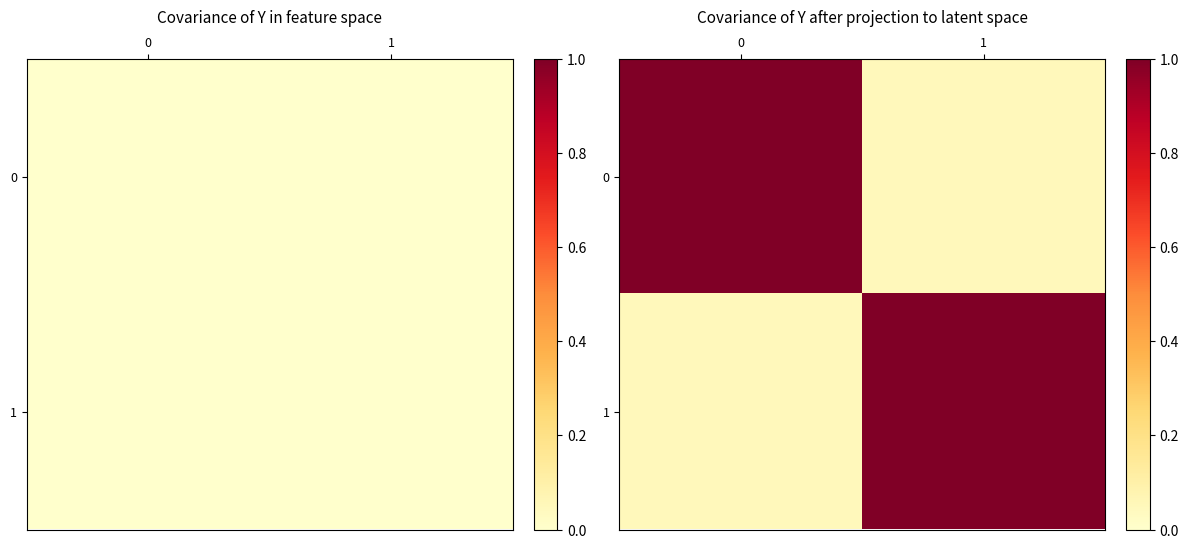

True or false: 0 has a value of 0.3 at 0.

False